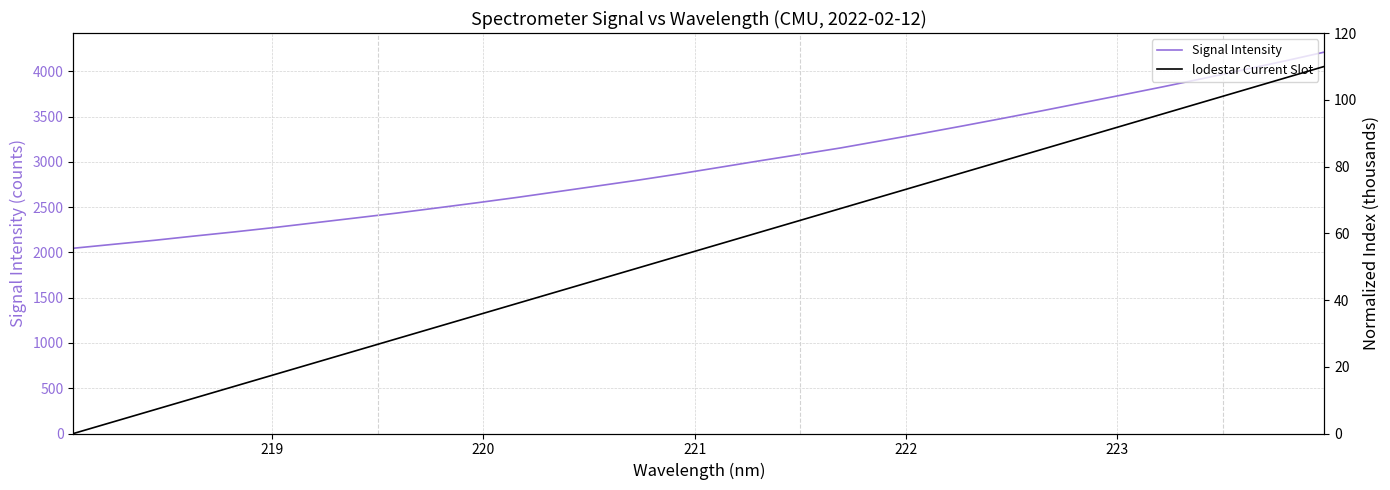

How many values in the Signal Intensity series are below 2940?

16